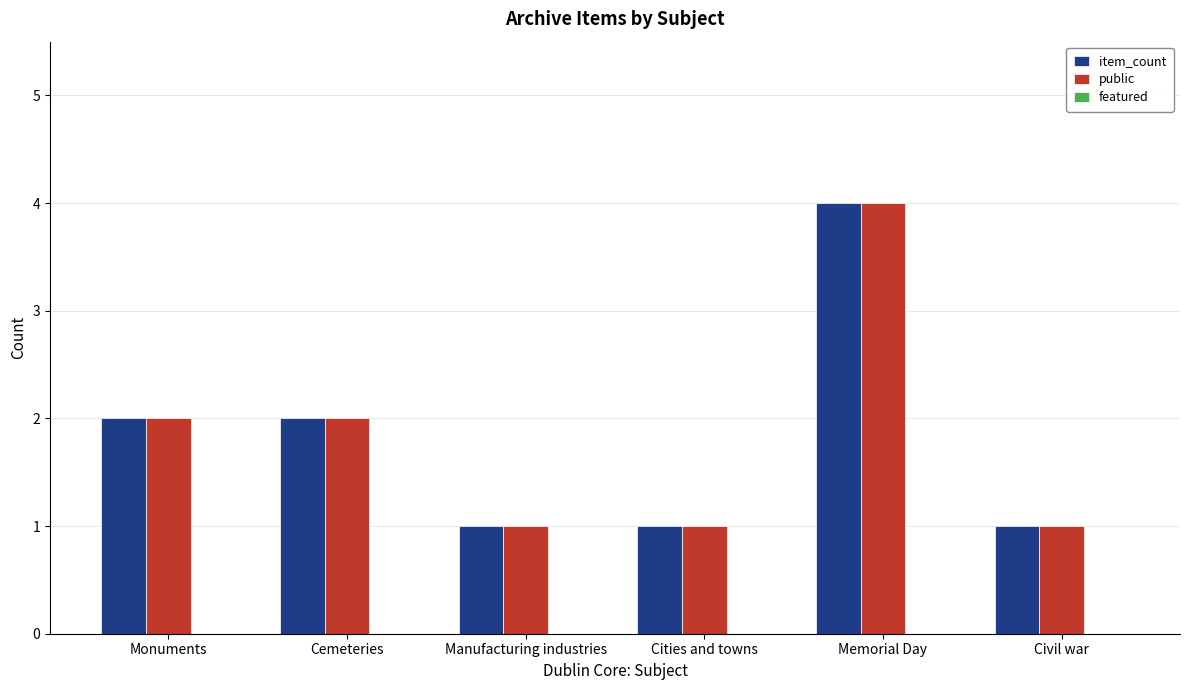

Which label corresponds to the largest value in the chart?

Memorial Day